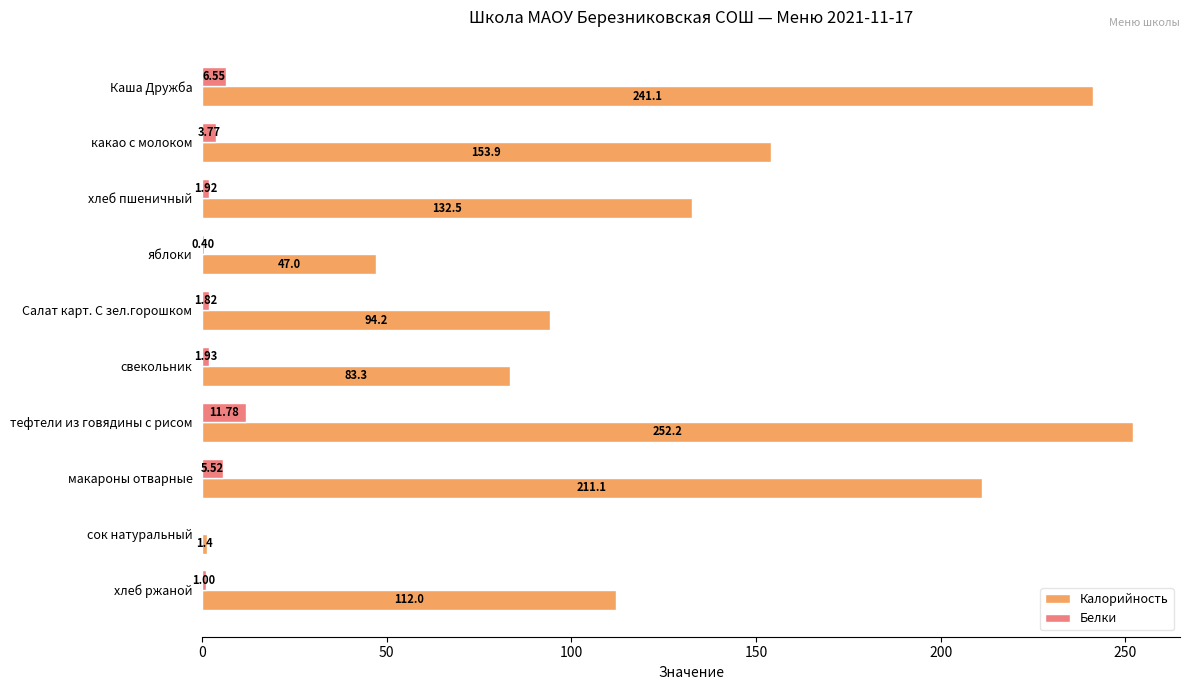

Which series changed the most between Салат карт. С зел.горошком and макароны отварные?

Калорийность